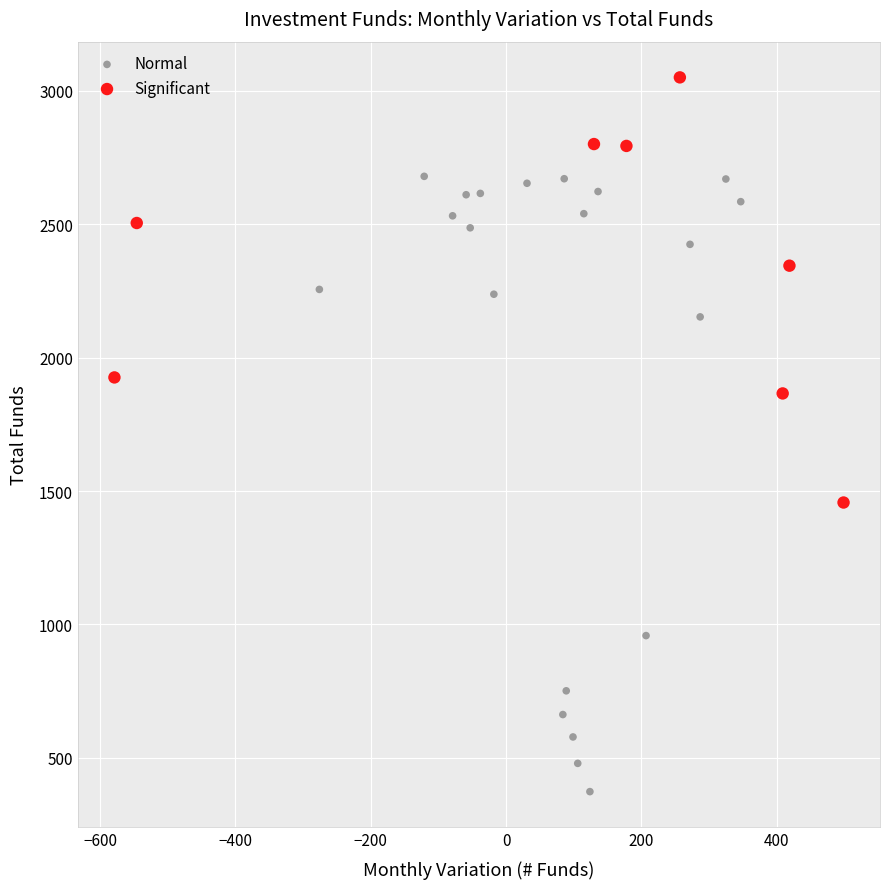

Which series has the widest spread of Y values?

Normal